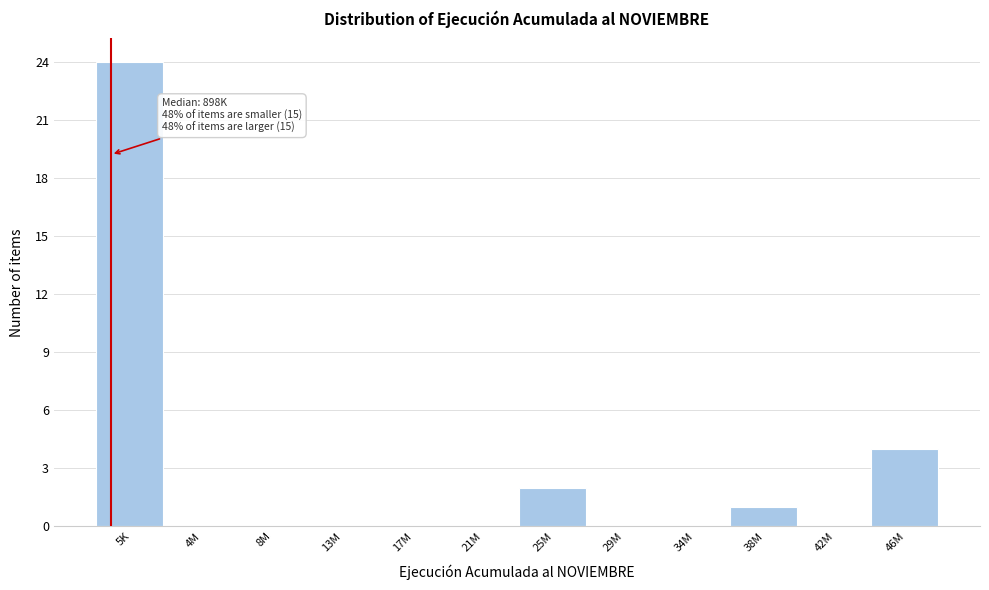

Reading left to right, extract all data points from this chart.

5K=24	4M=0	8M=0	13M=0	17M=0	21M=0	25M=2	29M=0	34M=0	38M=1	42M=0	46M=4